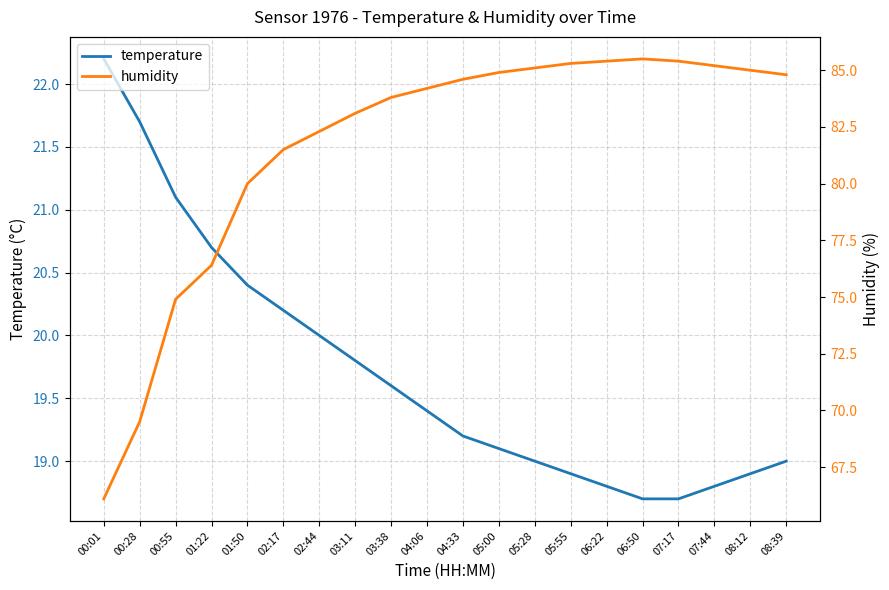

Which category has the lowest value across all series?

06:50